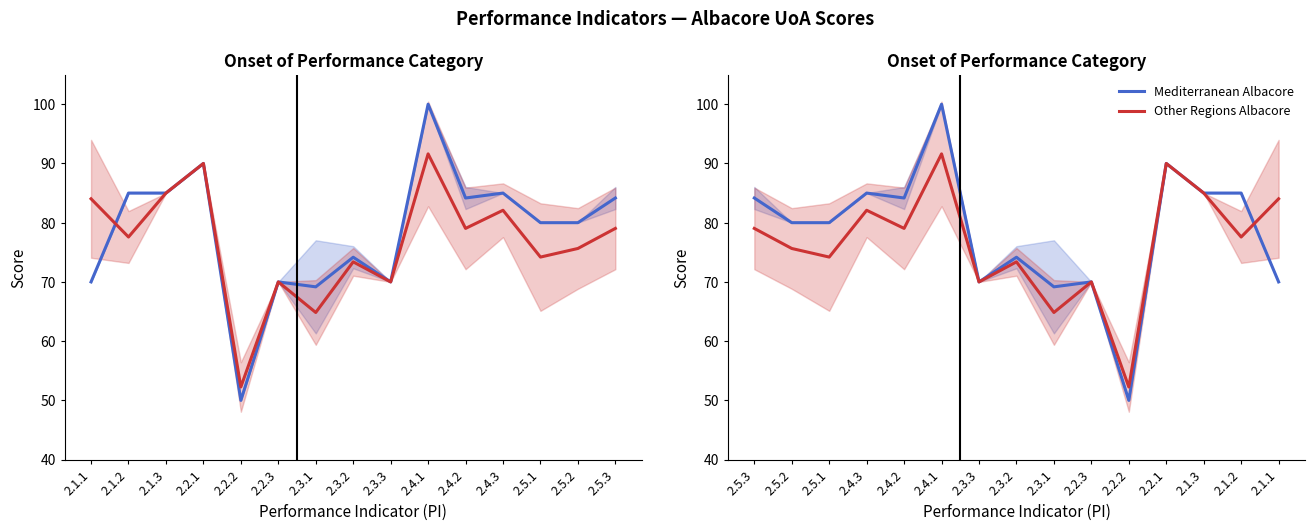

Which series changed the most between 2.5.1 and 2.3.3?

Mediterranean Albacore